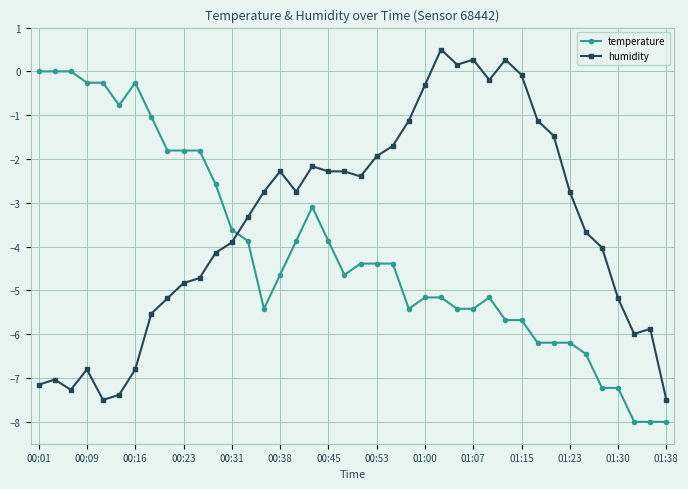

What is the value of the temperature point at the 11th from the left?

-1.8